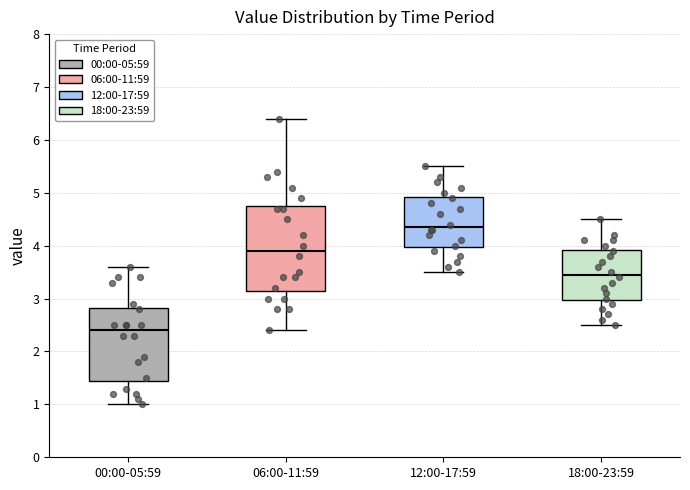

Which box is the tallest, from its lower edge to its upper edge?

06:00-11:59